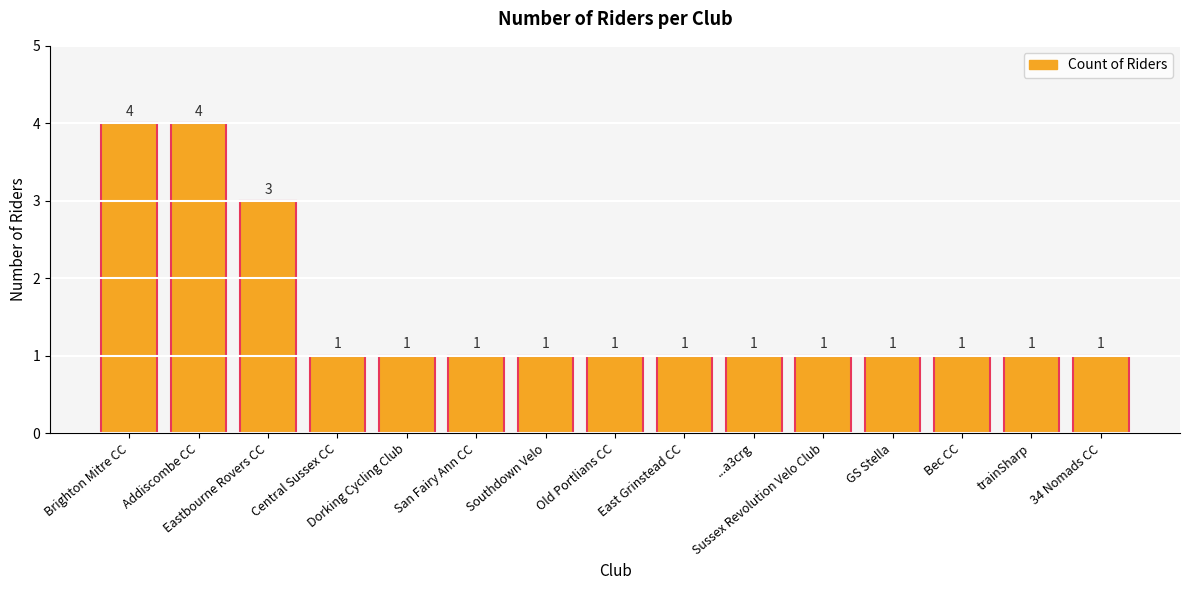

What is the difference between the maximum and minimum values?

3